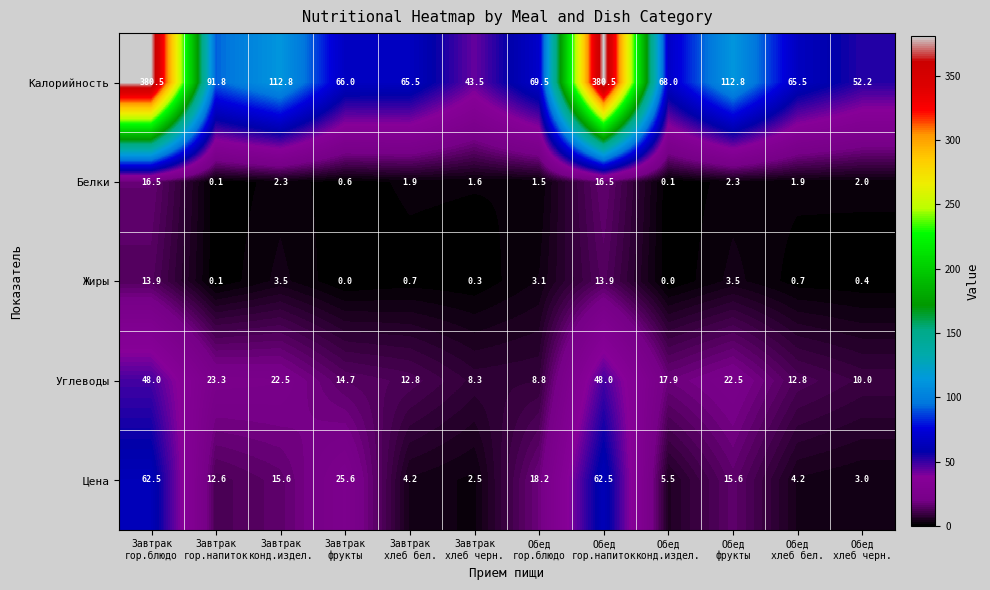

How many values in the Калорийность series exceed 69?

6